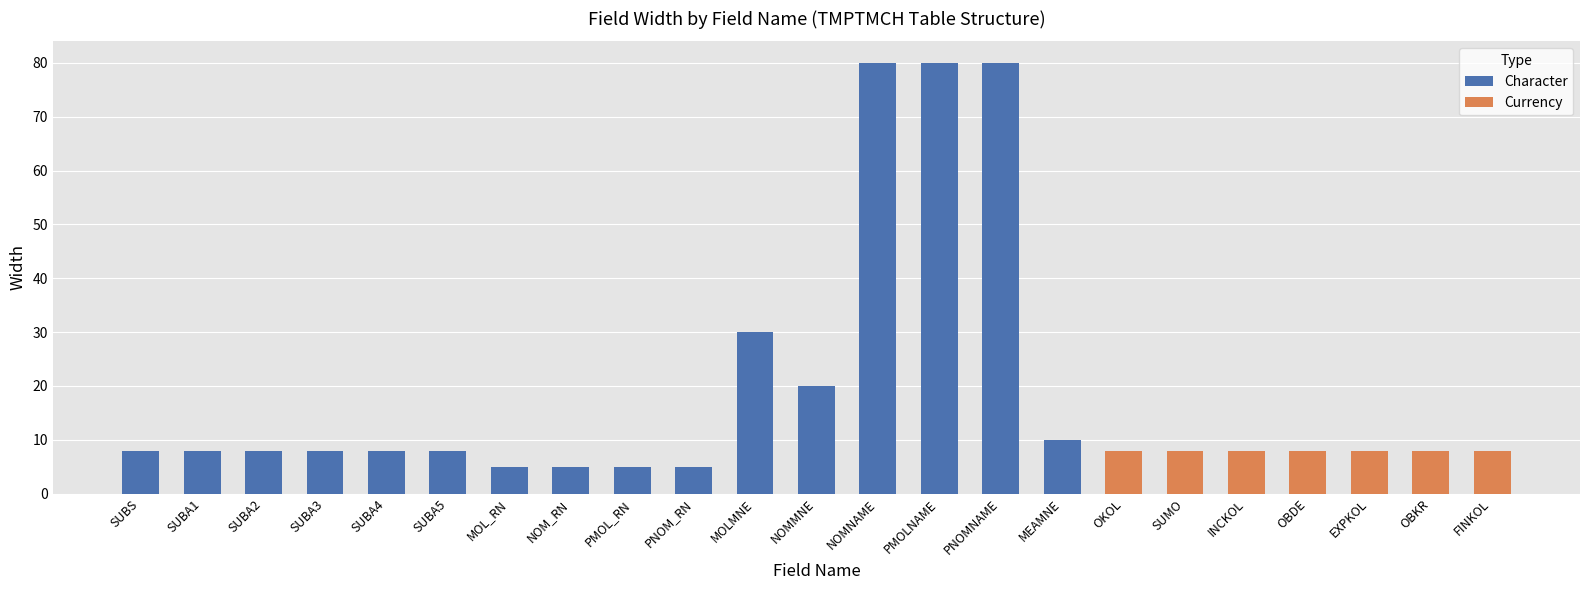

What is the sum of the values at SUBS and SUBA4?

16